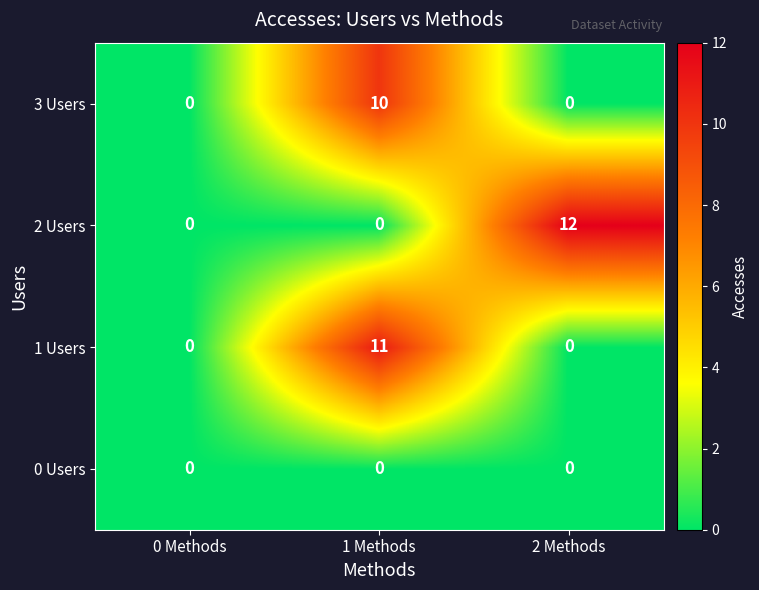

Count the 1 Users values in the range 0 to 11.

3